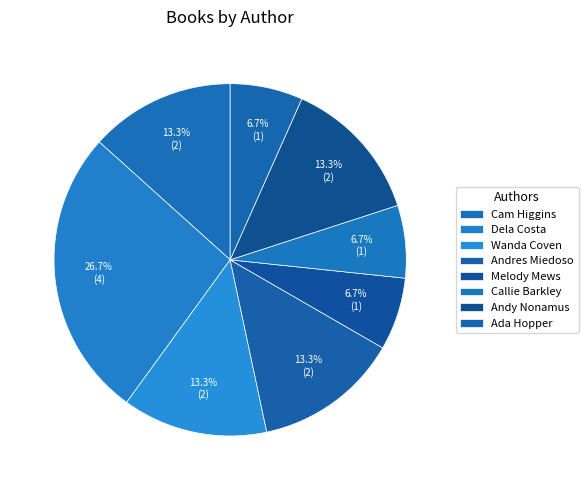

Count the number of slices in the pie.

8